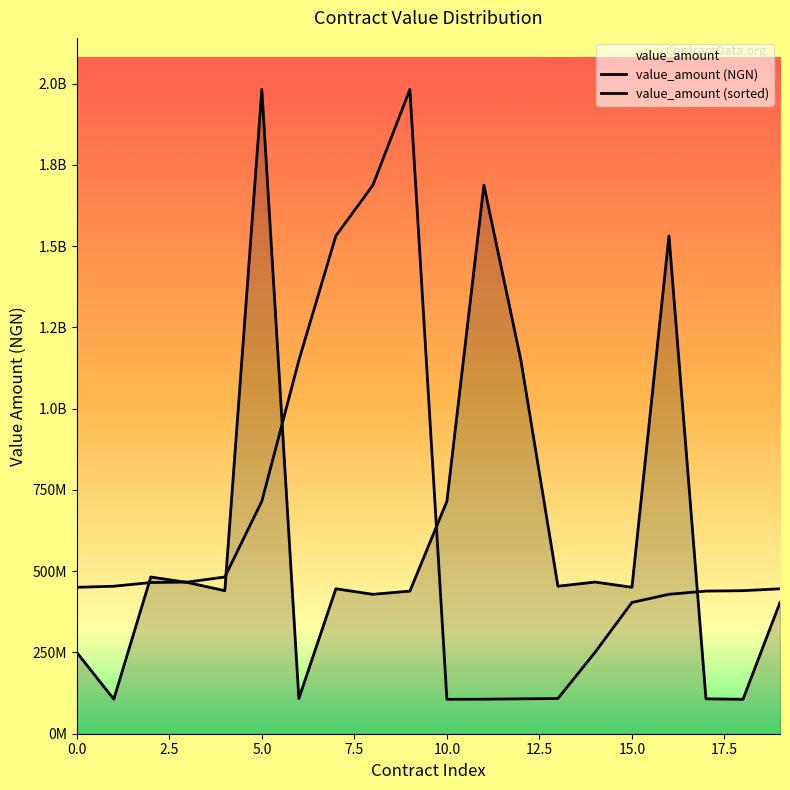

What is the average value of the value_amount (sorted) series?

610992212.3